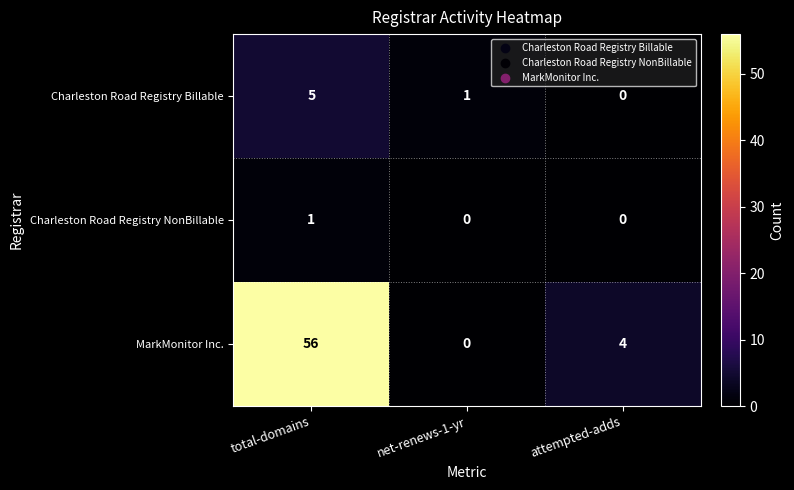

Rank the series at total-domains from lowest to highest value.

Charleston Road Registry NonBillable, Charleston Road Registry Billable, MarkMonitor Inc.